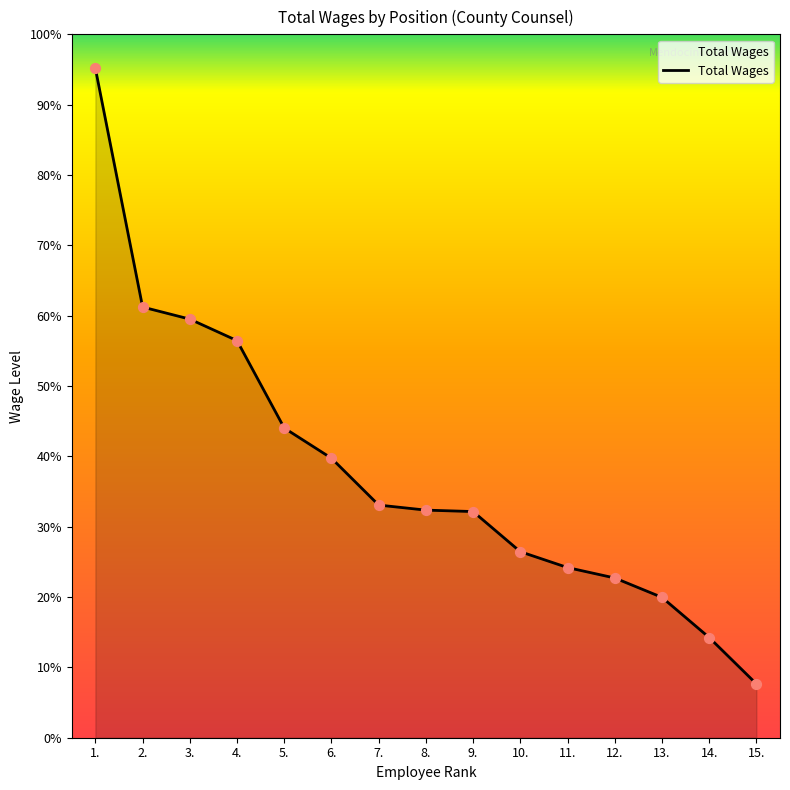

Approximately how many times larger is the value at 3. compared to 8.?

1.8